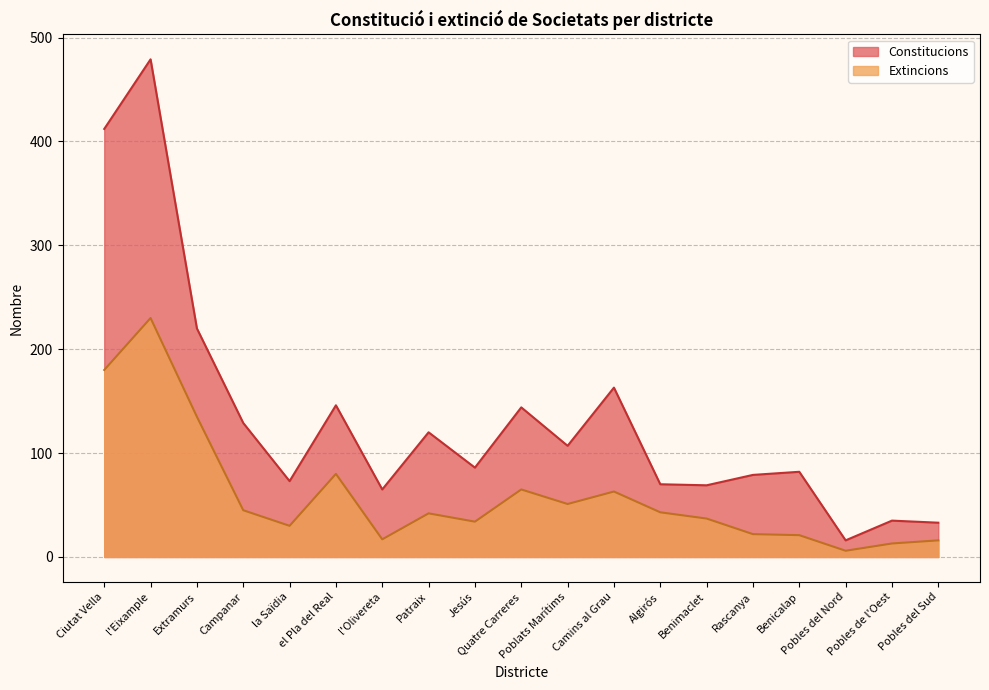

Which series has the largest range (max minus min)?

Constitucions